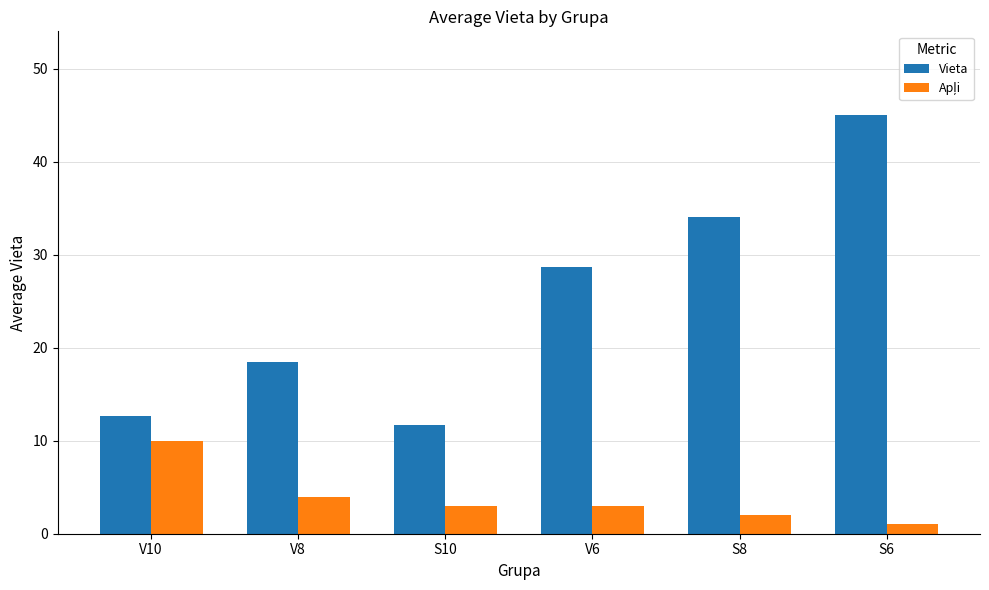

What is the smallest value displayed?

1.0